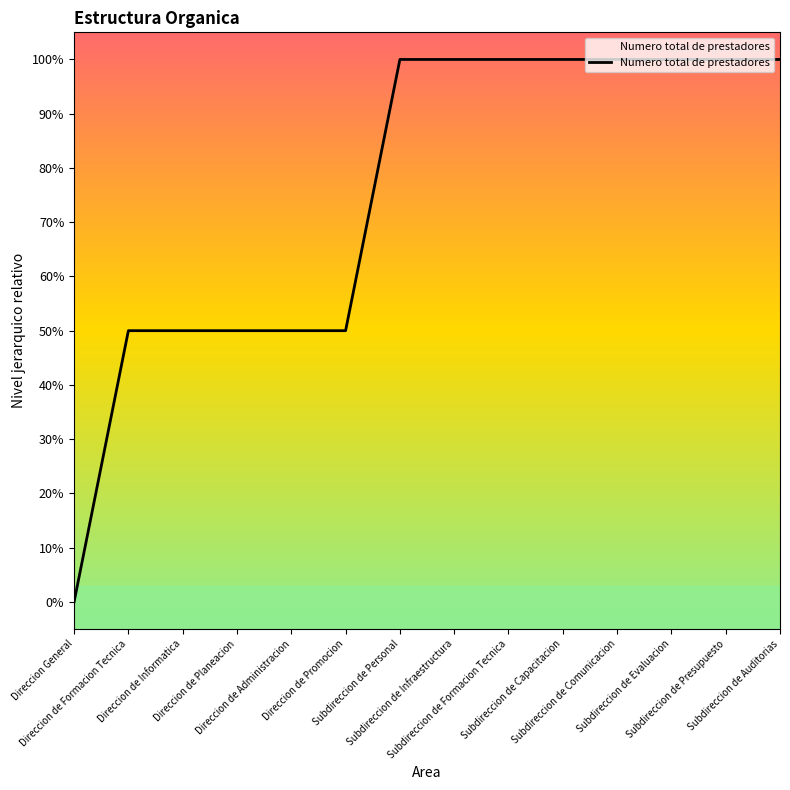

Reading left to right, what are all the values shown in this chart?

Direccion General=0.0	Direccion de Formacion Tecnica=0.5	Direccion de Informatica=0.5	Direccion de Planeacion=0.5	Direccion de Administracion=0.5	Direccion de Promocion=0.5	Subdireccion de Personal=1.0	Subdireccion de Infraestructura=1.0	Subdireccion de Formacion Tecnica=1.0	Subdireccion de Capacitacion=1.0	Subdireccion de Comunicacion=1.0	Subdireccion de Evaluacion=1.0	Subdireccion de Presupuesto=1.0	Subdireccion de Auditorias=1.0